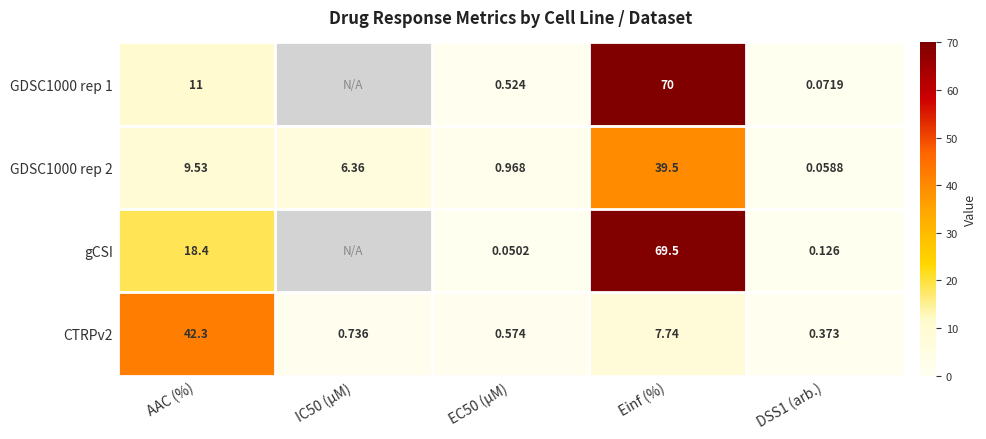

What is the difference between the highest and lowest values at DSS1 (arb.)?

0.3